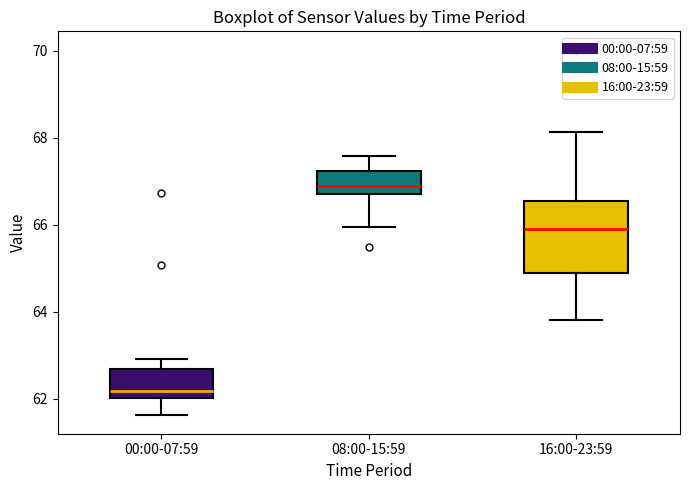

Which box has the highest median line?

08:00-15:59